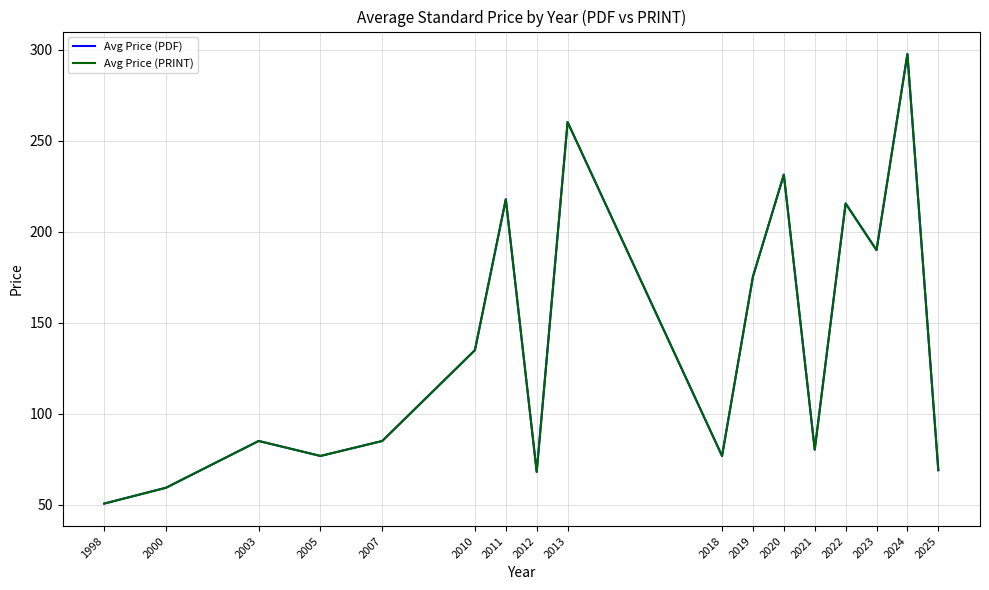

Is this an area chart (filled region under the line)?

No